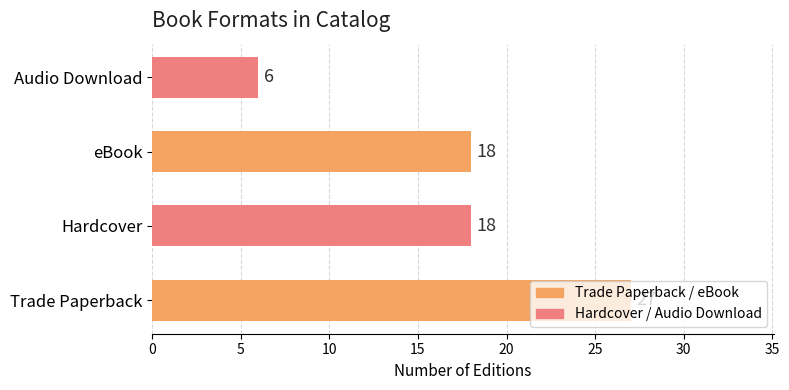

What is the ratio of the value at eBook to the value at Audio Download?

3.0